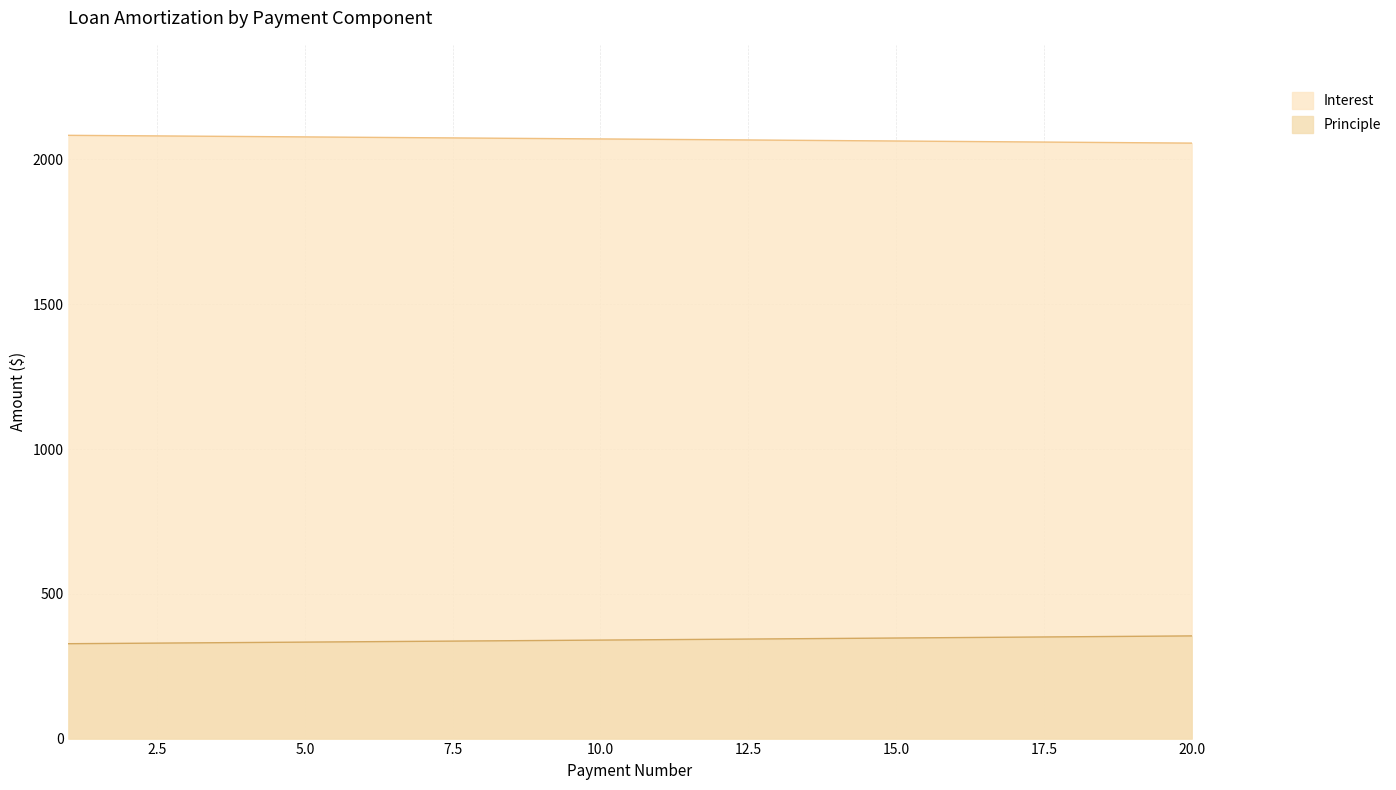

Between 5 and 17, which is larger?

17